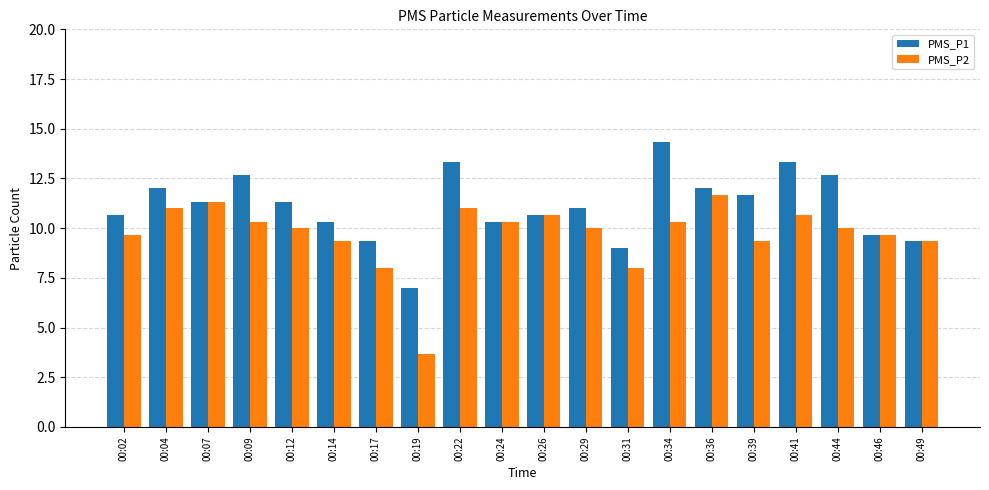

Rank the series at 00:12 from lowest to highest value.

PMS_P2, PMS_P1